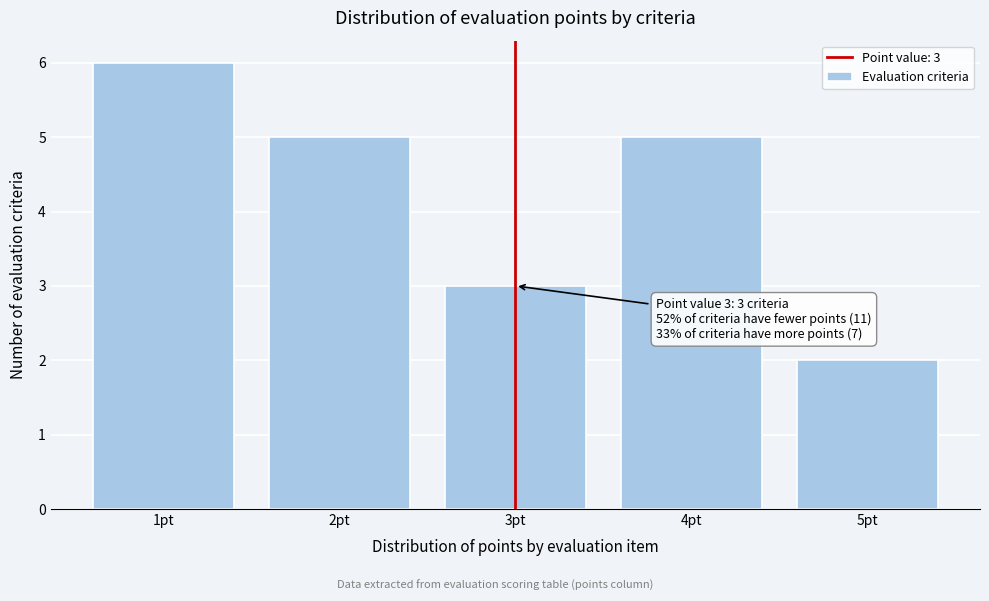

Which range on the x-axis has the tallest bar?

0.5 to 1.5